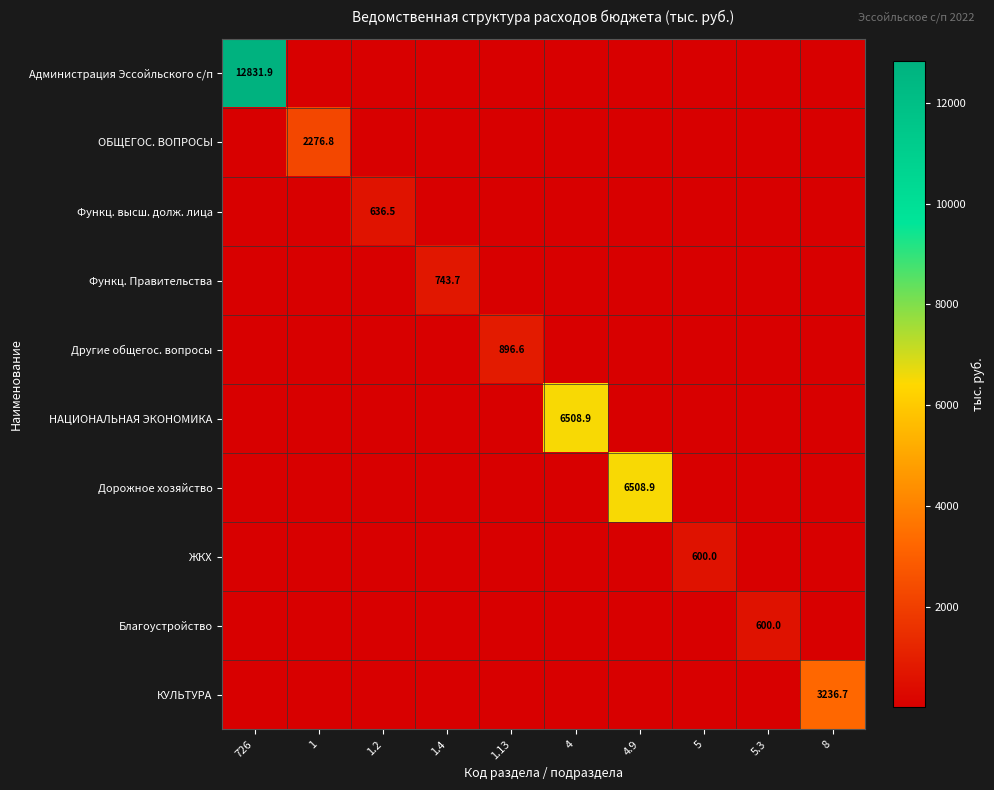

The value of Другие общегос. вопросы at 1.2 is 0.0. True or false?

True